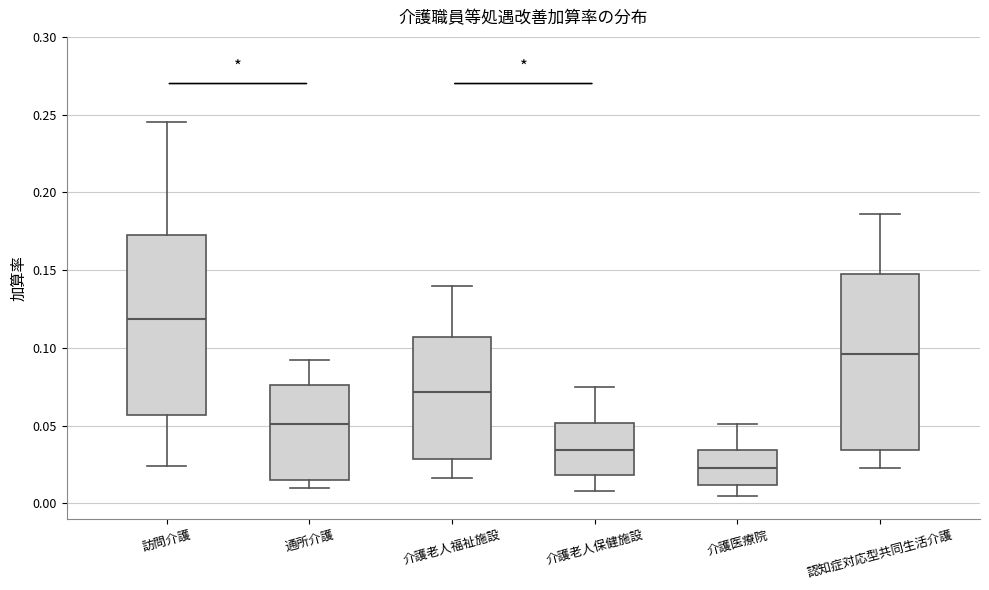

Where does the lower whisker of the box for 介護老人福祉施設 end on the y-axis? The values are not printed on the chart, so give them approximately, as read against the axis.

0.015